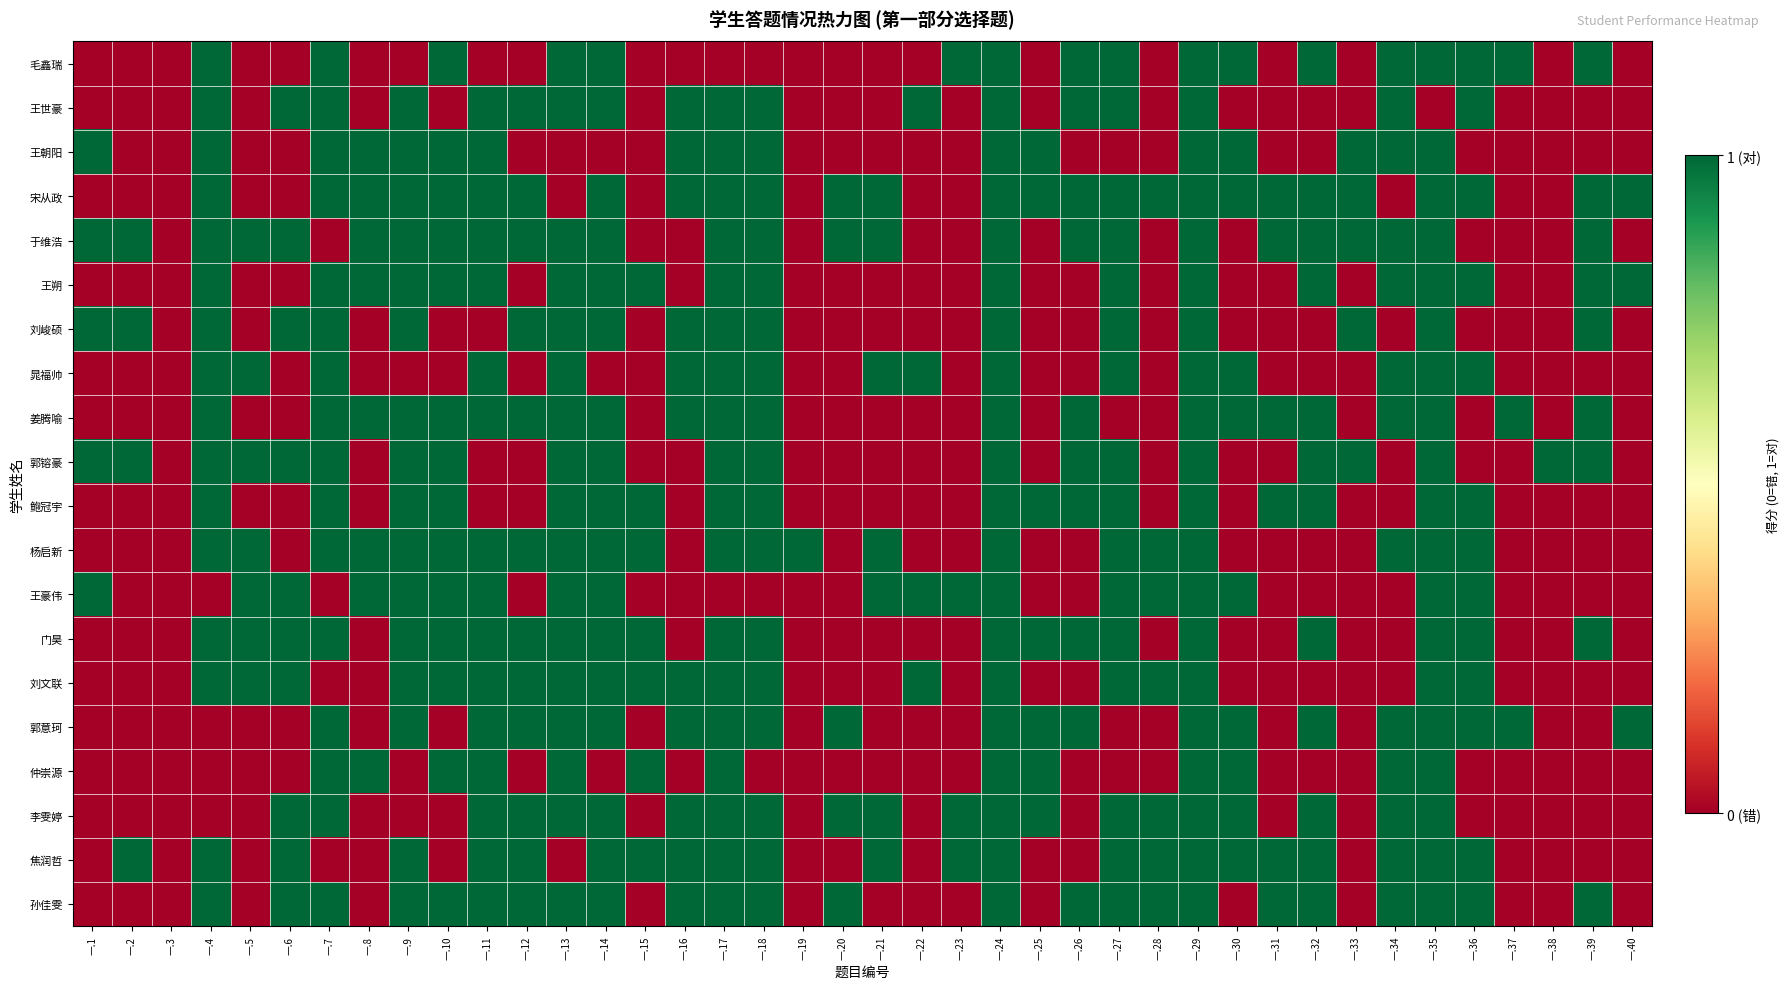

At how many categories does at least one series exceed 0?

39